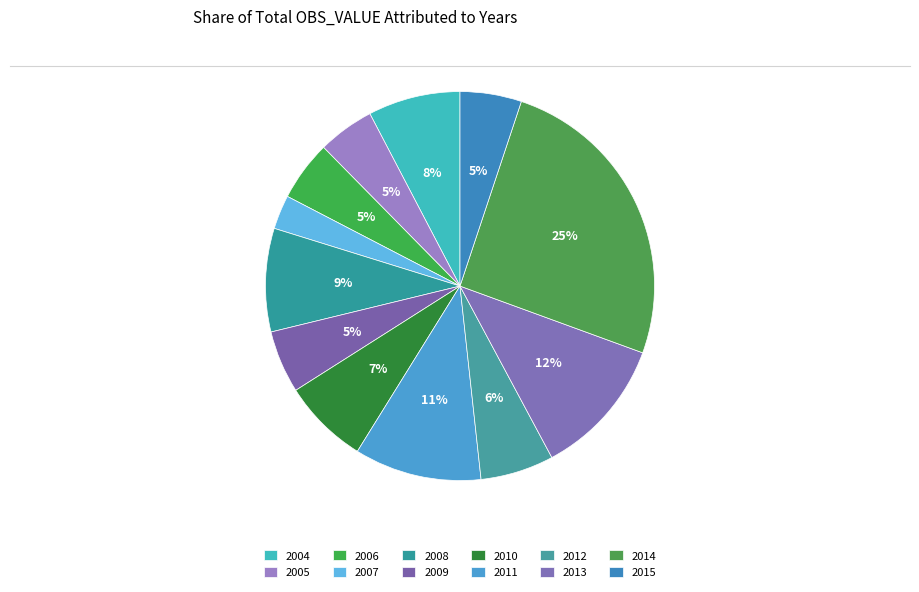

How many slices are in this pie chart?

12